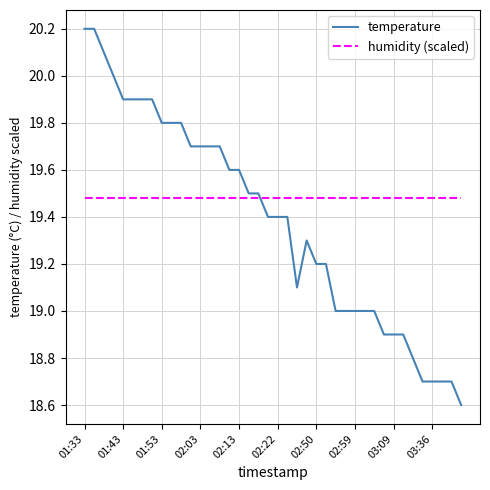

Which series ends up on top after the final intersection of humidity (scaled) and temperature?

humidity (scaled)